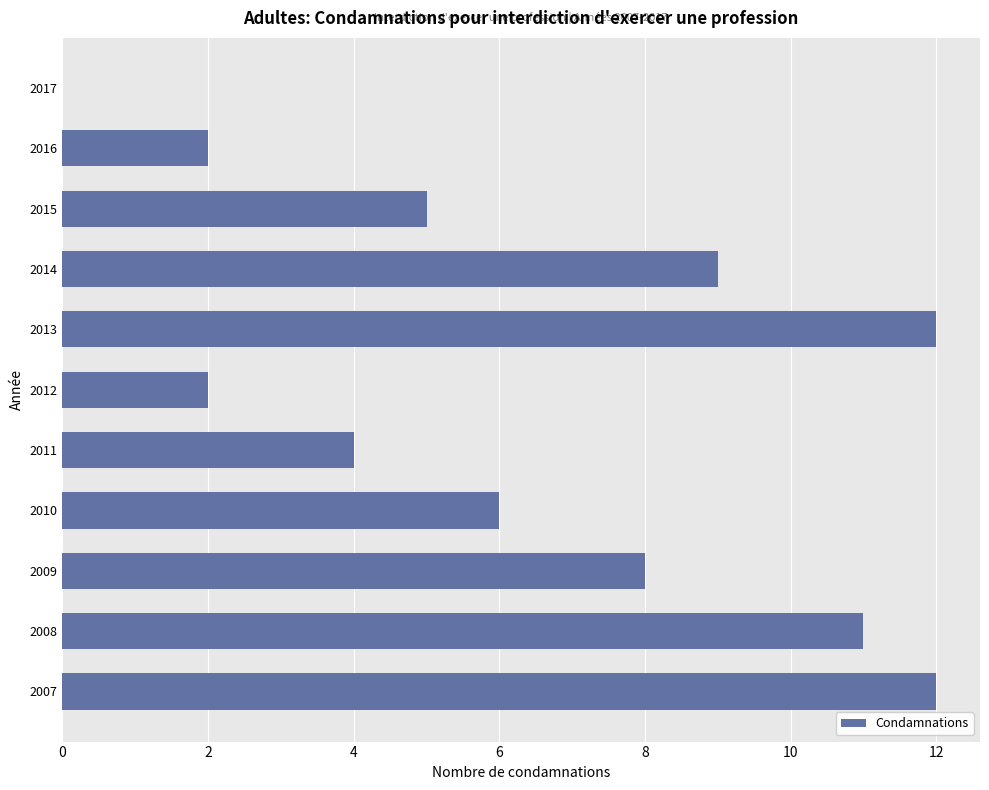

Reading bottom to top, transcribe all the data shown in this chart.

2007=12	2008=11	2009=8	2010=6	2011=4	2012=2	2013=12	2014=9	2015=5	2016=2	2017=0